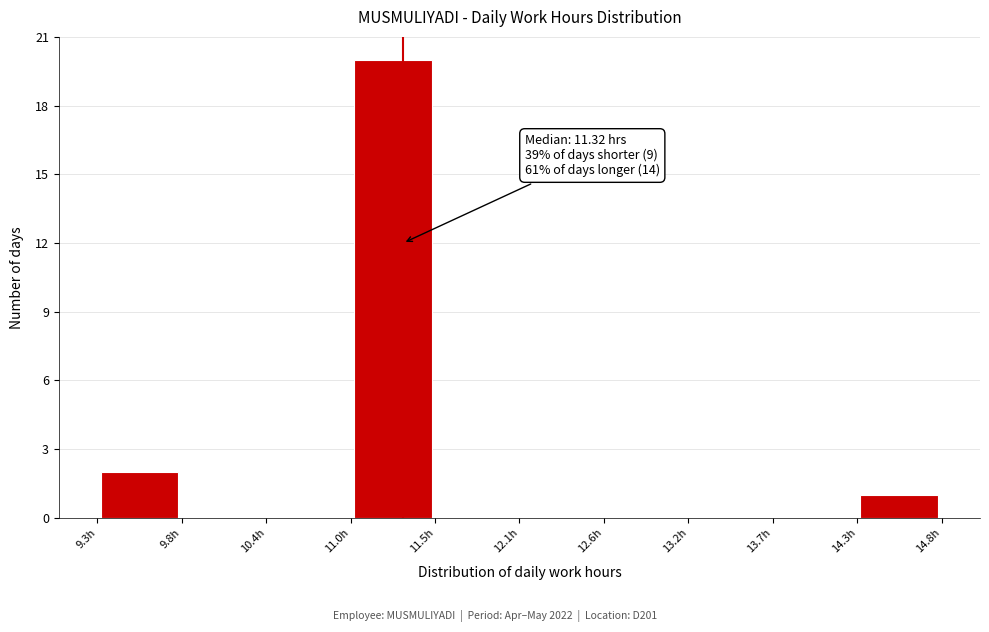

Which range on the x-axis has the tallest bar?

11.0 to 11.5